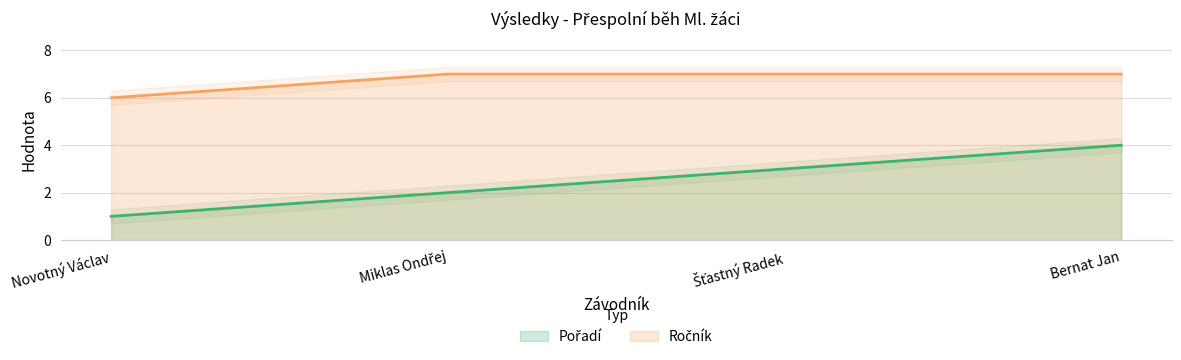

Which series has the largest total across all categories?

Ročník